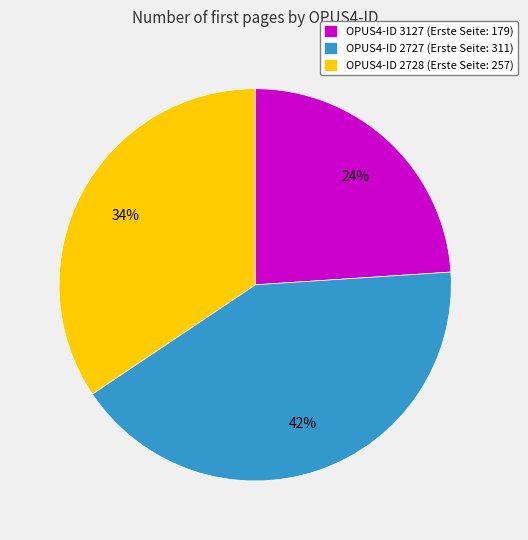

What percentage is the OPUS4-ID 3127 (Erste Seite: 179) slice, to the nearest percent?

24%